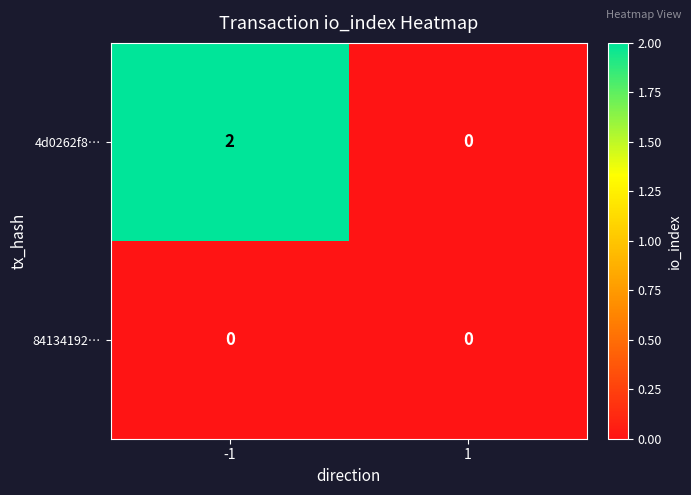

Is it true that 4d0262f8… equals 1 at -1?

False